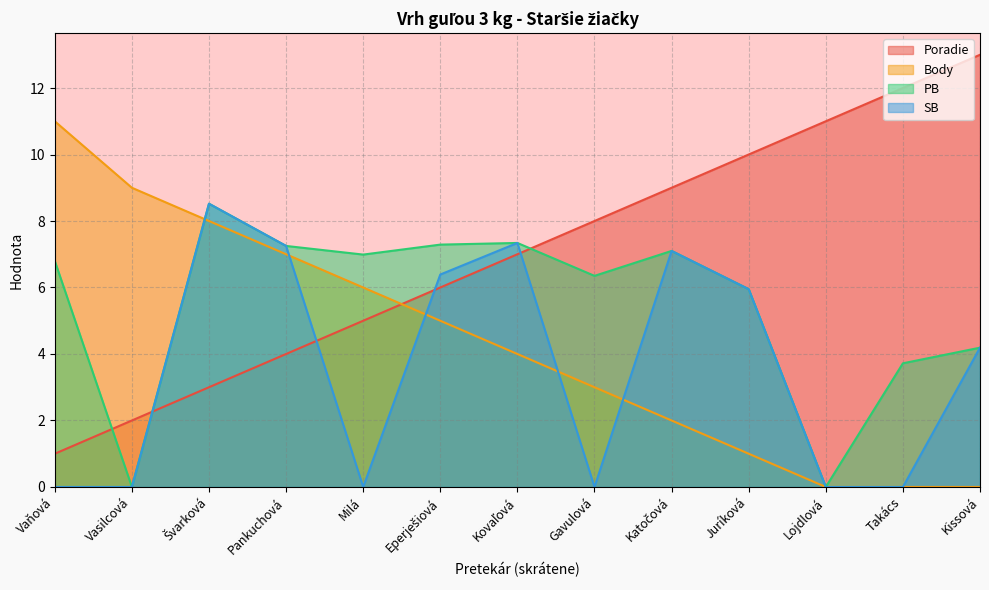

What are all the series names shown in the legend?

Poradie, Body, PB, SB